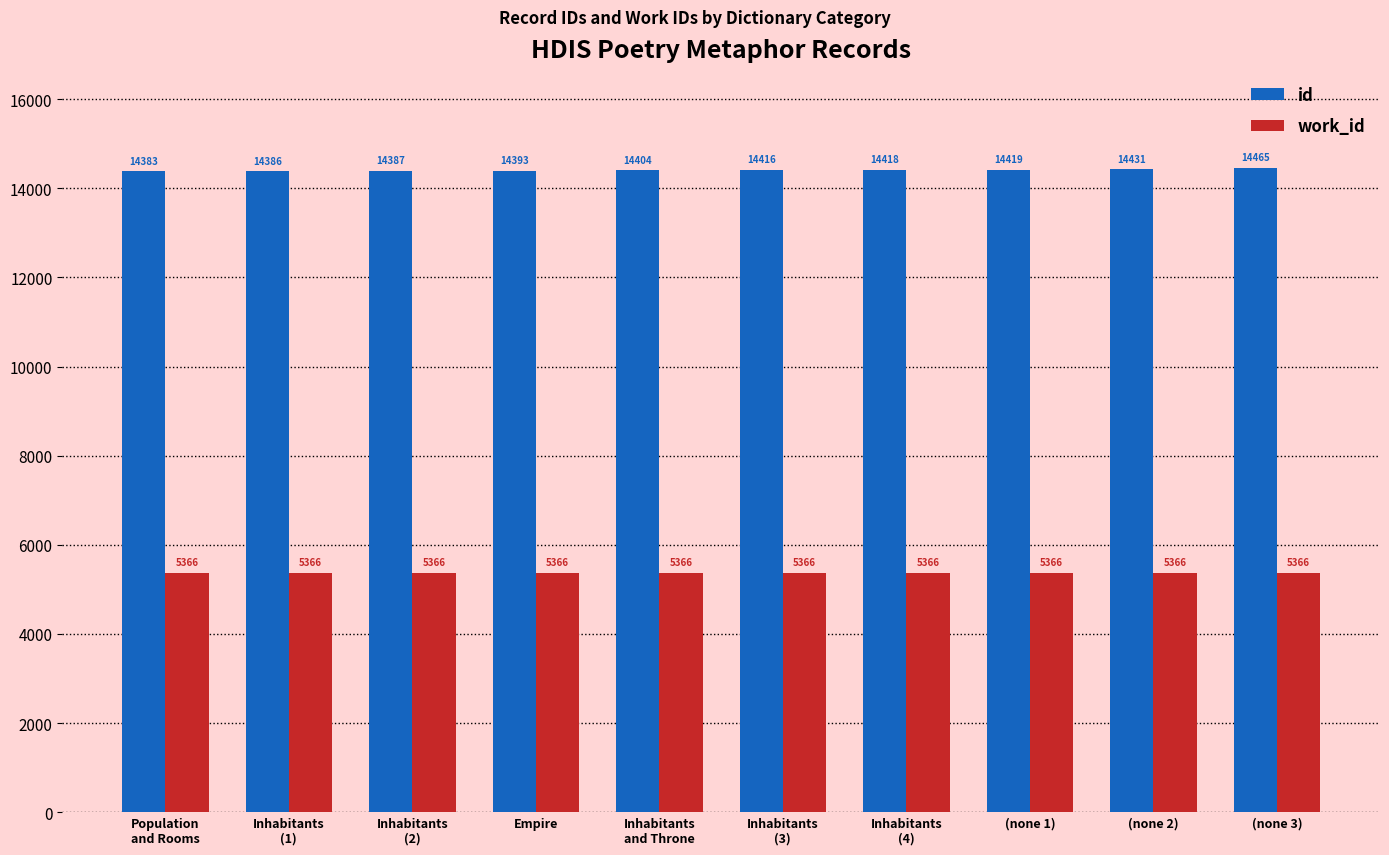

What is the minimum value shown in the chart?

5366